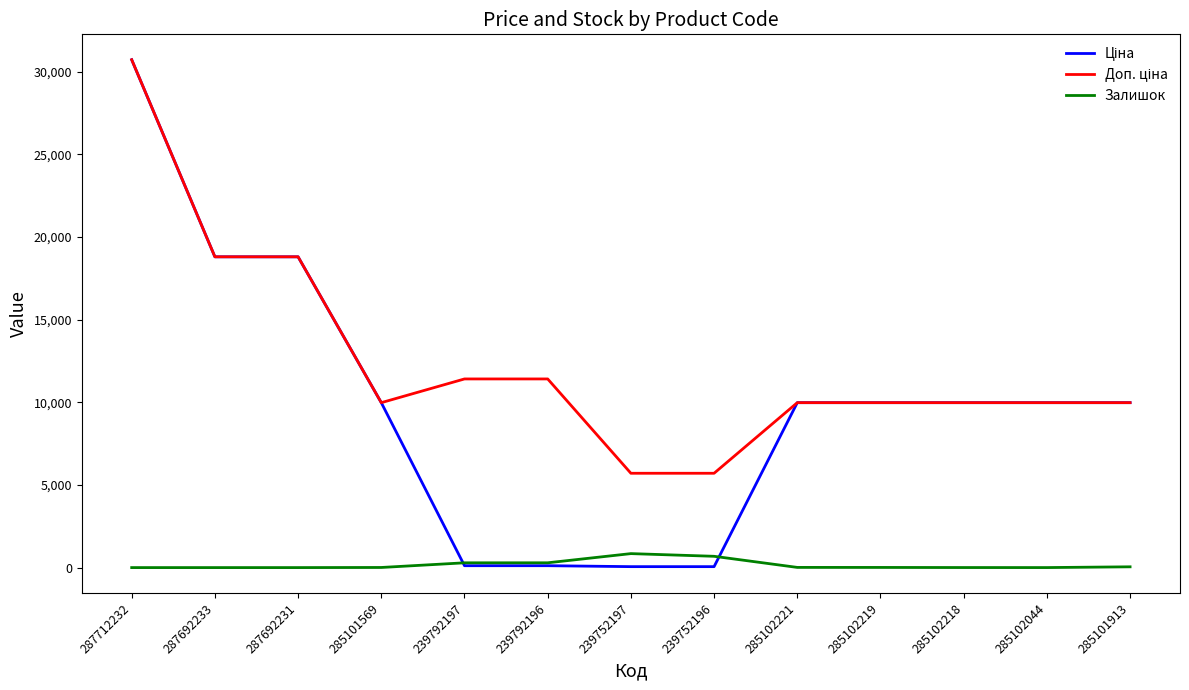

The Залишок series shows 0.0 at 287692233. True or false?

True